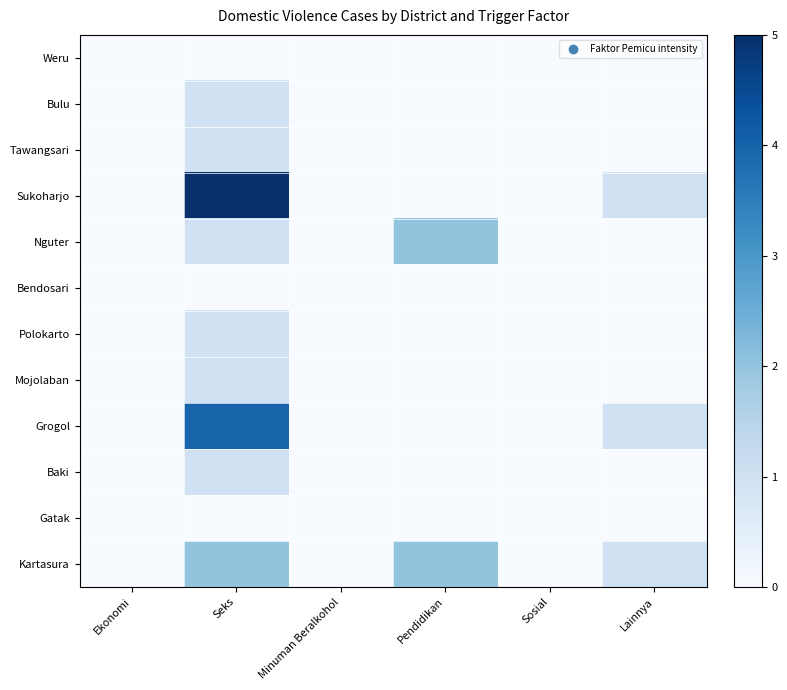

At how many categories does at least one series exceed 3?

1